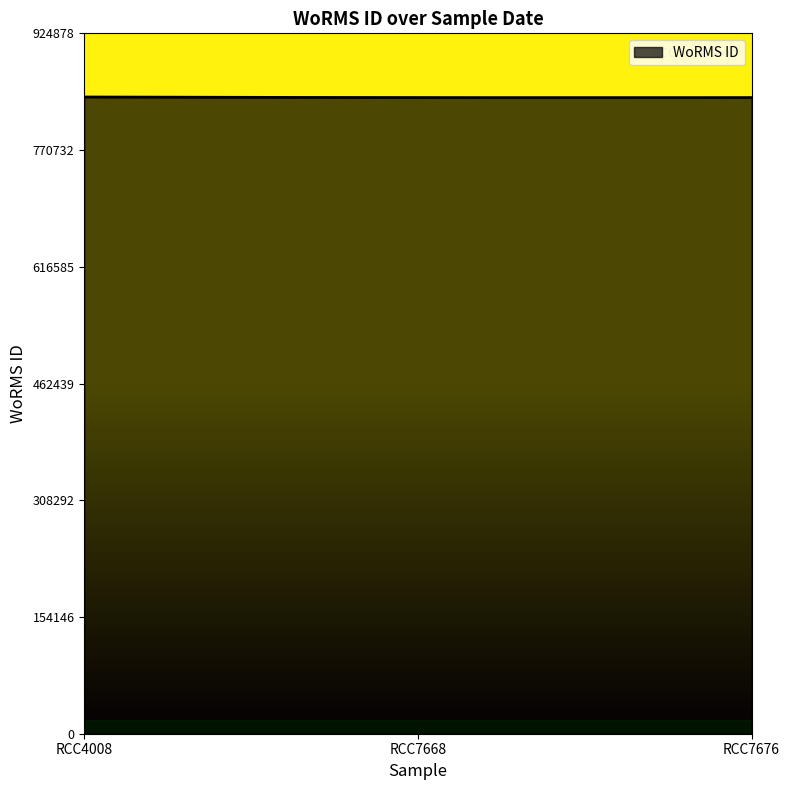

What is the minimum value shown in the chart?

839932.8